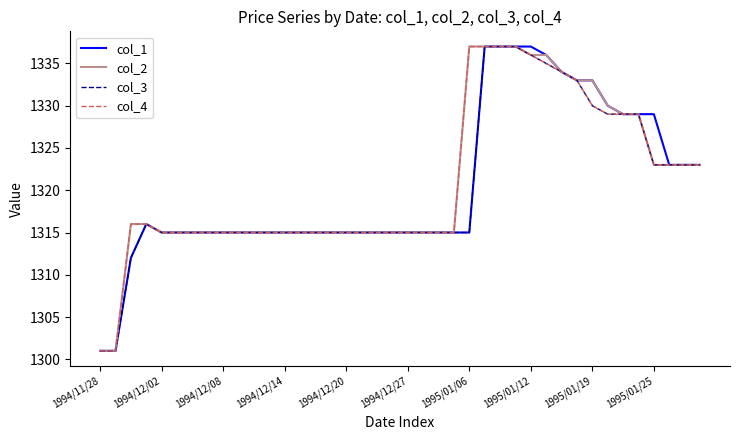

What is the minimum value shown in the chart?

1301